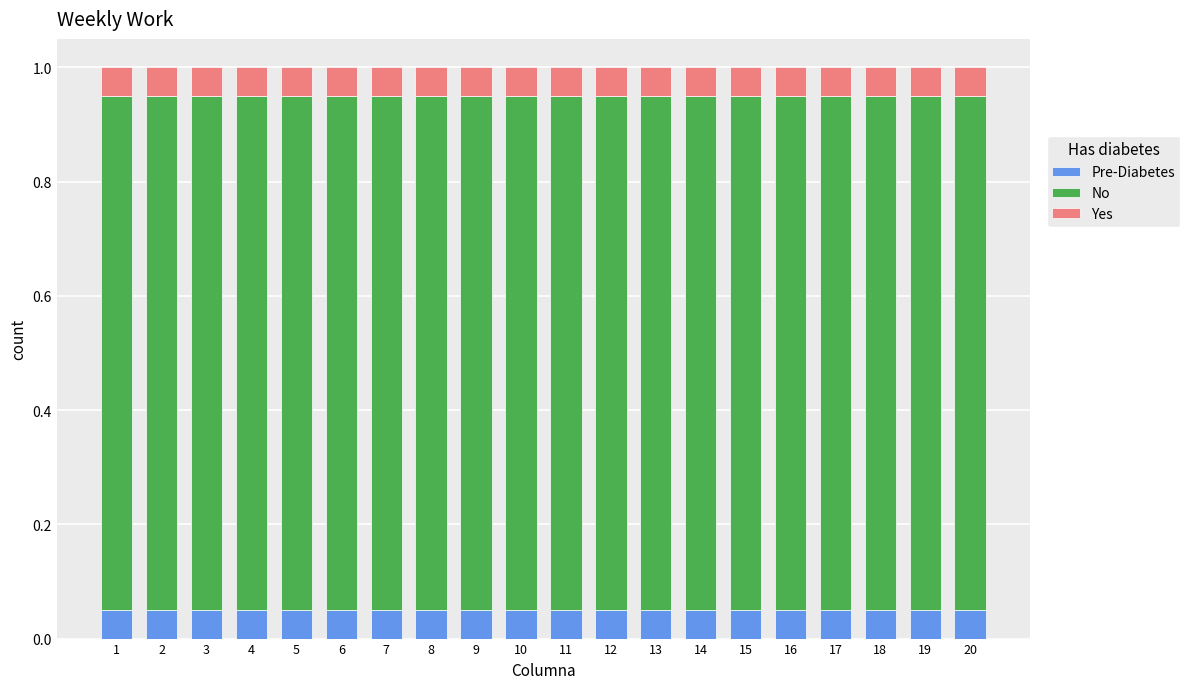

What is the total value across all series at 18?

1.0